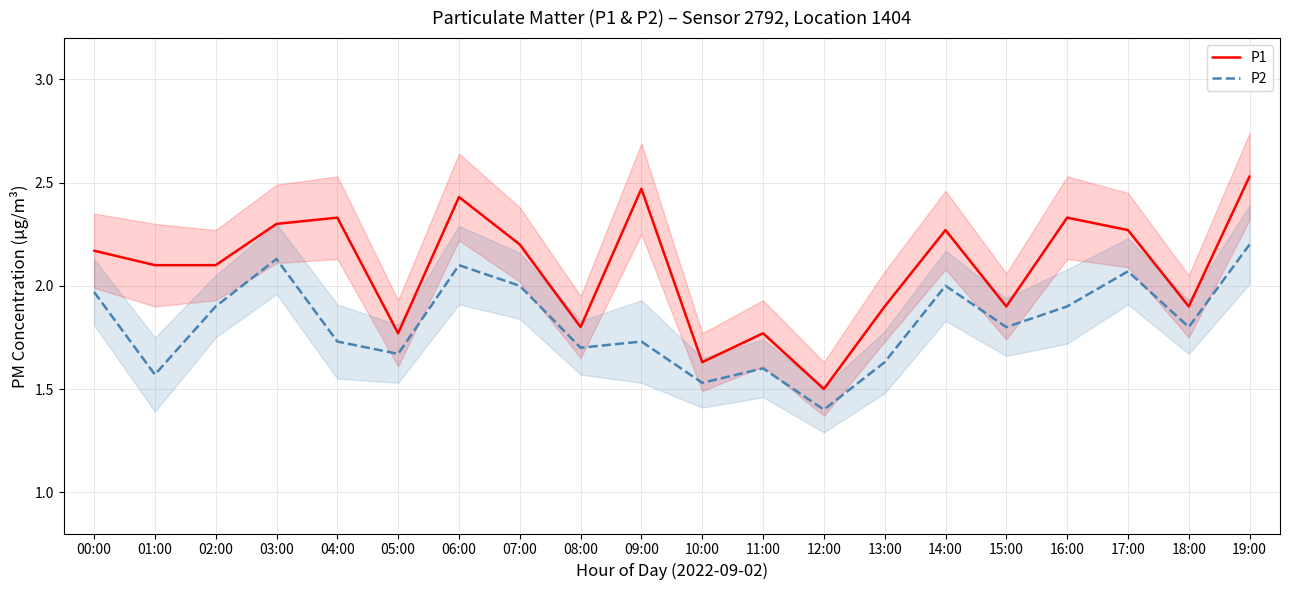

What are all the series names shown in the legend?

P1, P2